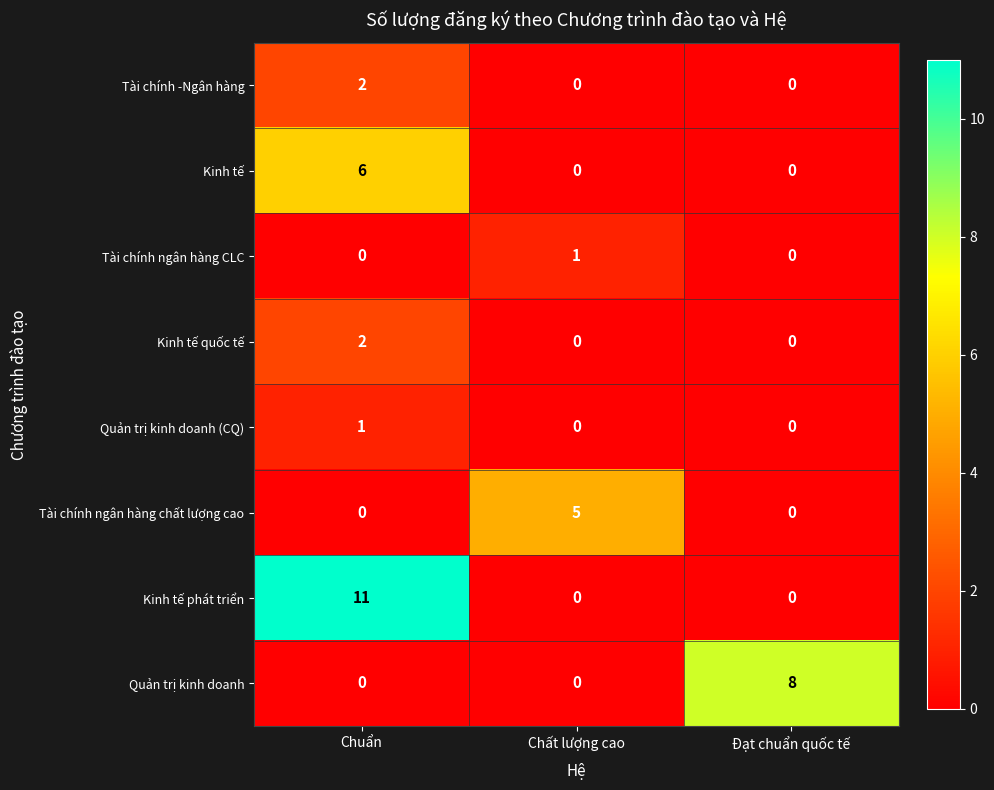

Count the Quản trị kinh doanh (CQ) values in the range 0 to 1.

3